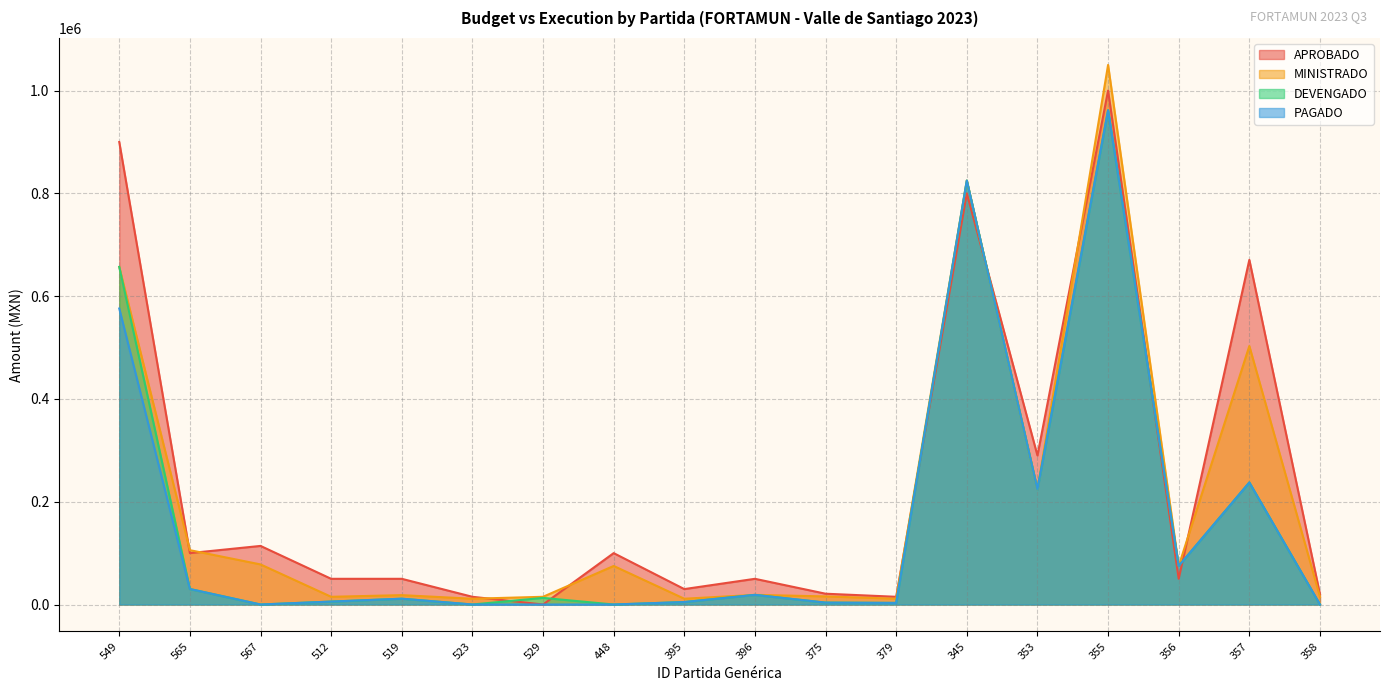

How many positive values does the APROBADO series have?

17